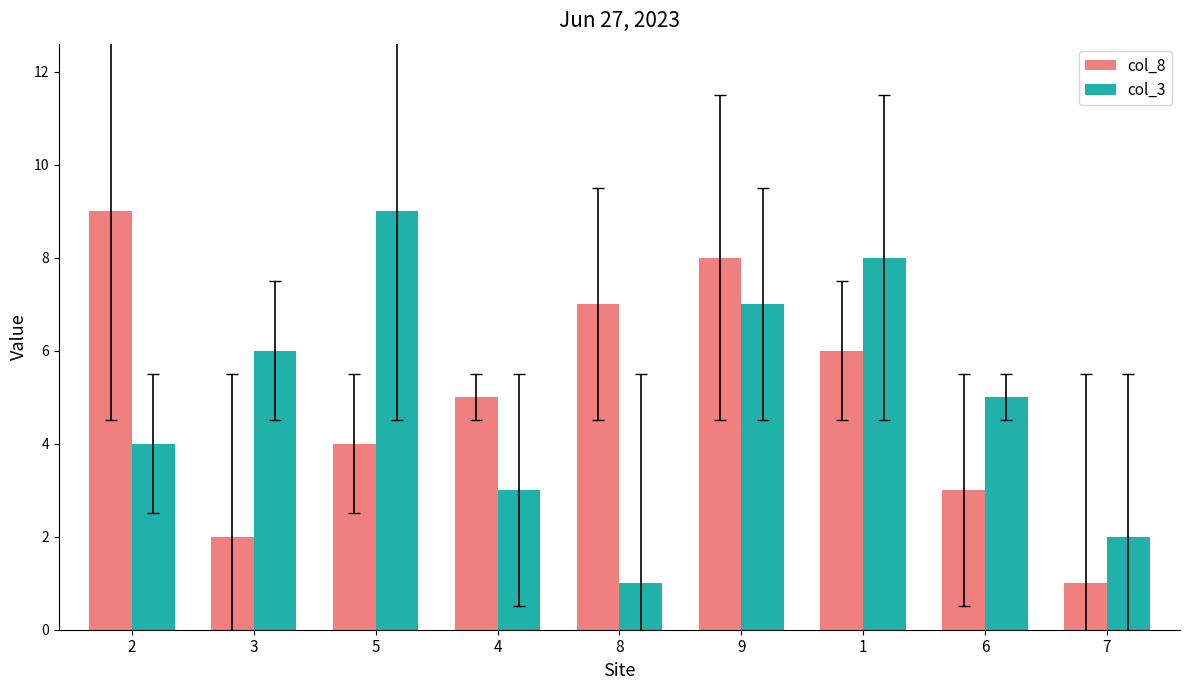

What is the value of the col_8 bar at the 2nd from the left?

2